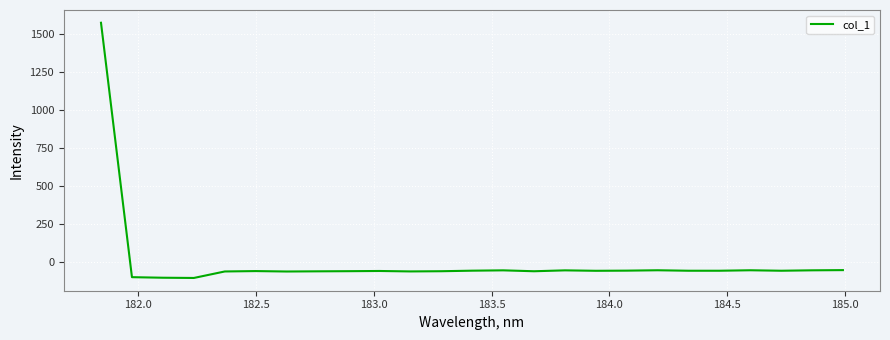

What is the difference between the maximum and minimum values?

1673.5